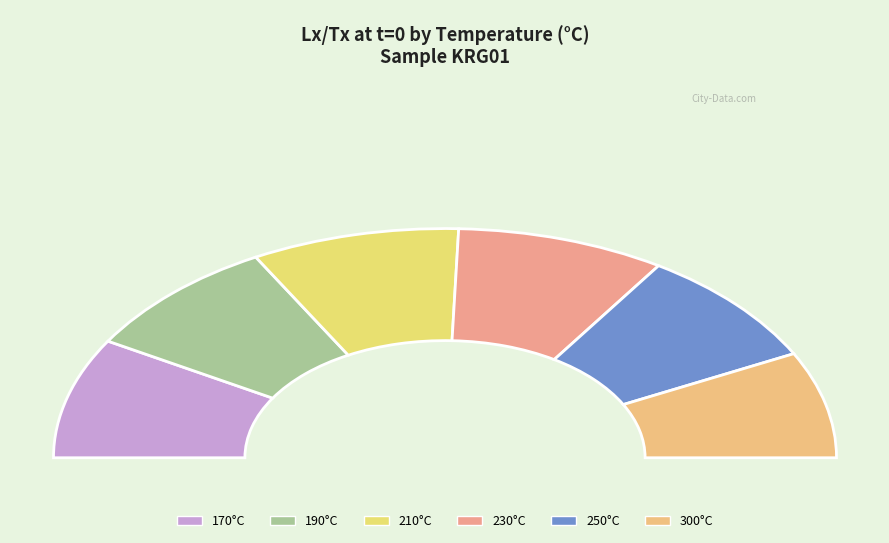

What is the largest slice in the pie chart?

230